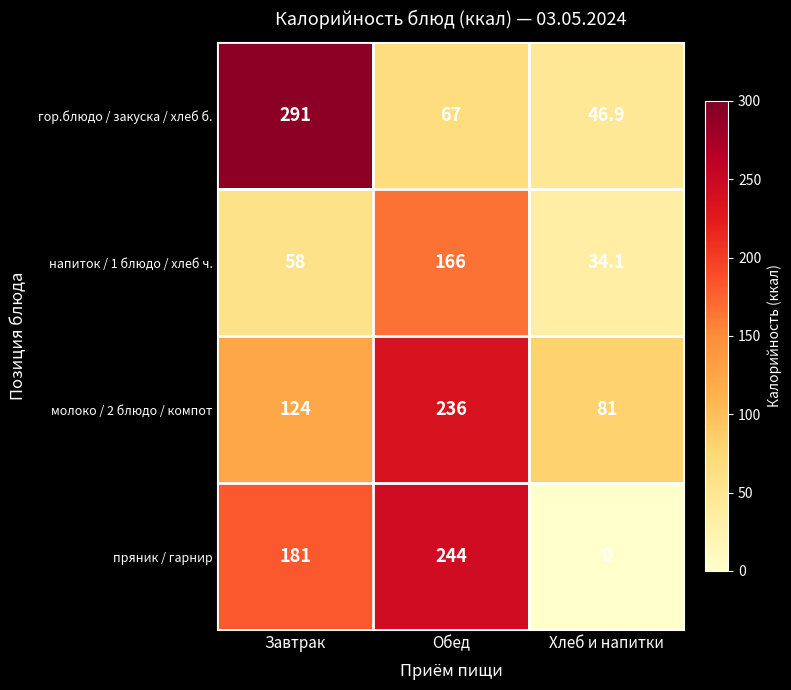

Which series changed the most between Завтрак and Хлеб и напитки?

гор.блюдо / закуска / хлеб б.